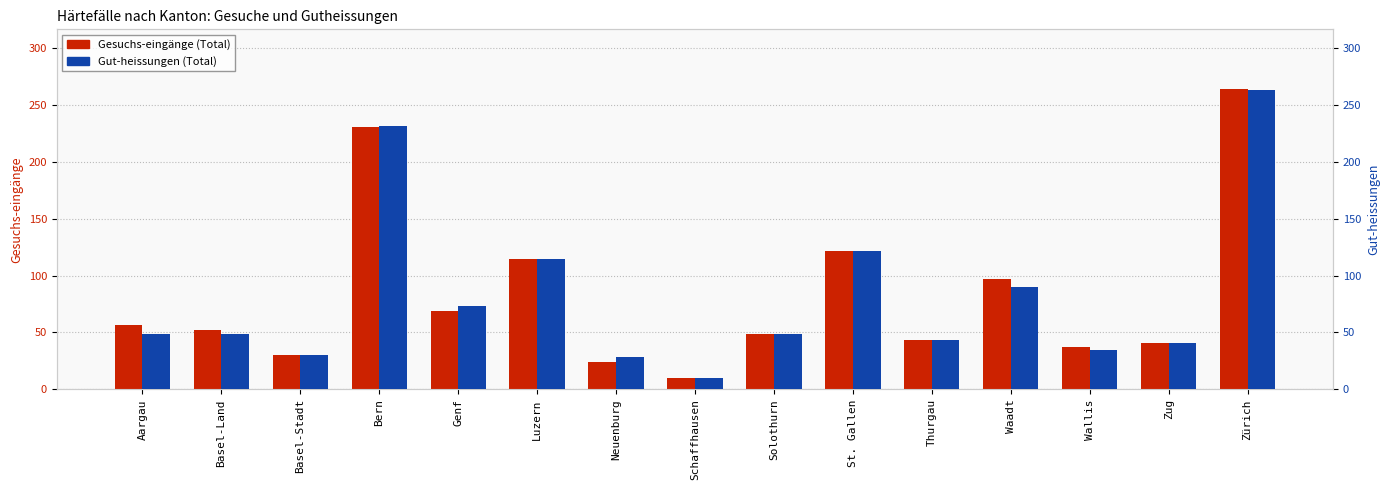

Which label corresponds to the smallest value in the chart?

Schaffhausen